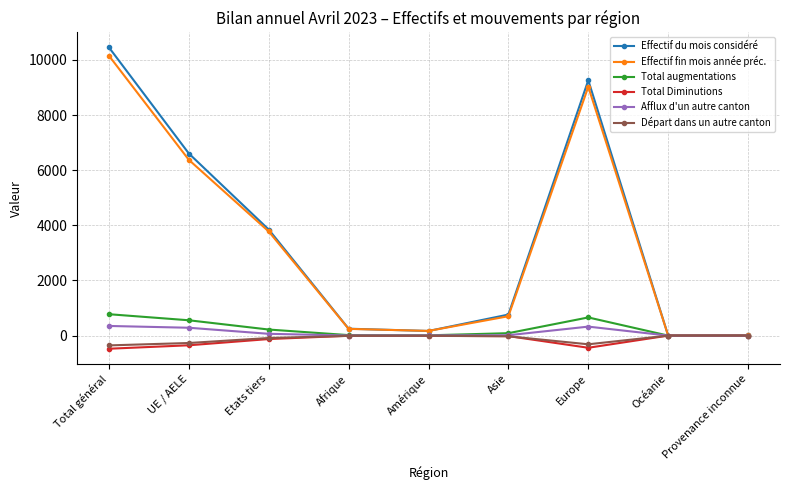

Does the chart have visible grid lines?

Yes